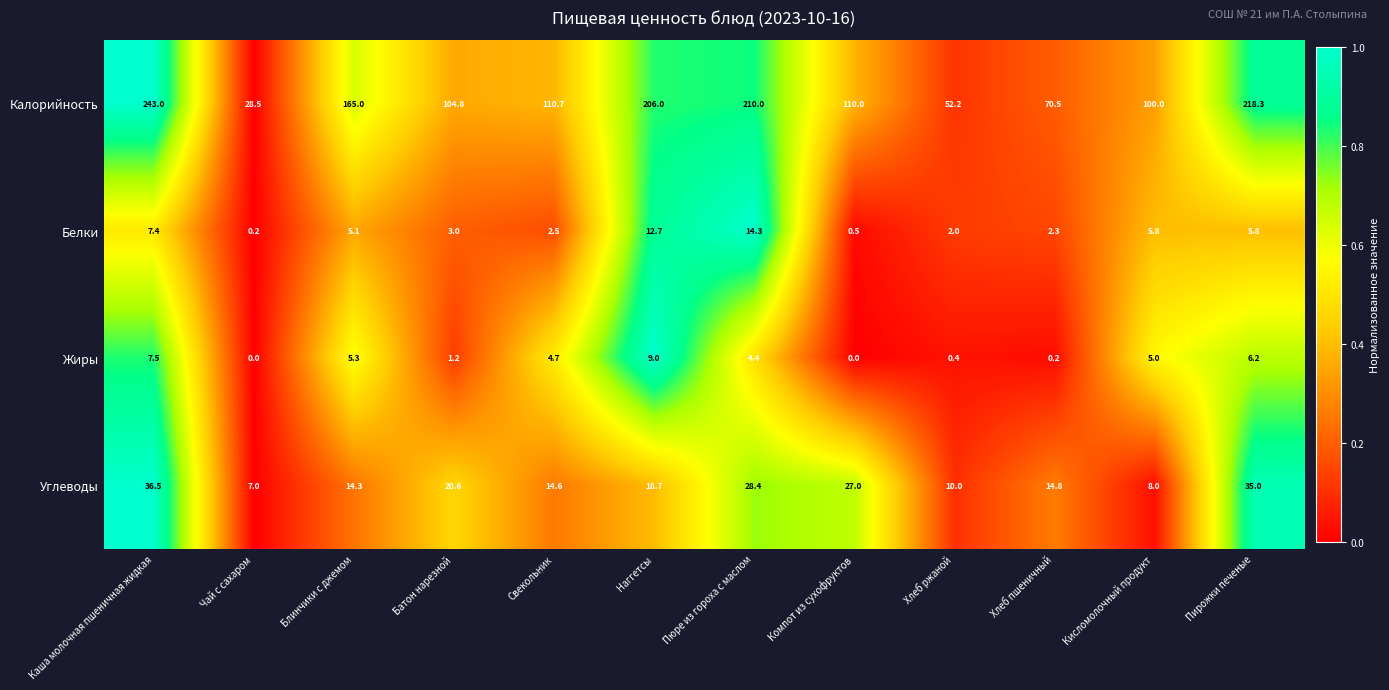

At how many categories does at least one series exceed 51?

11